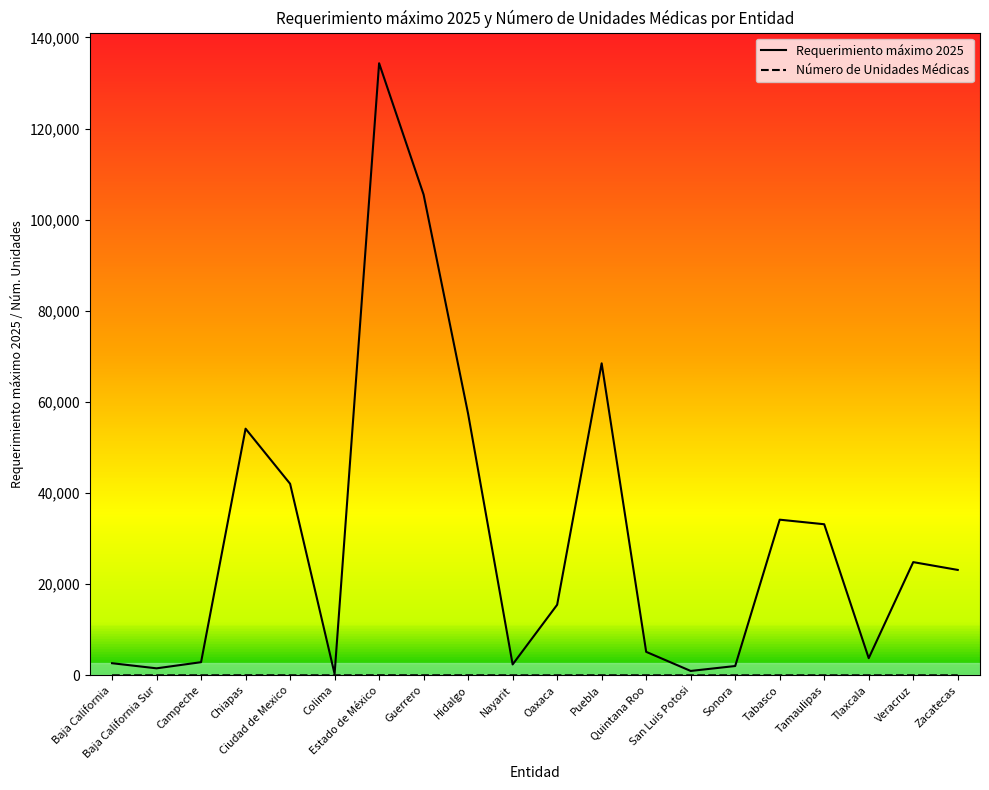

Which series has the largest total across all categories?

Requerimiento máximo 2025